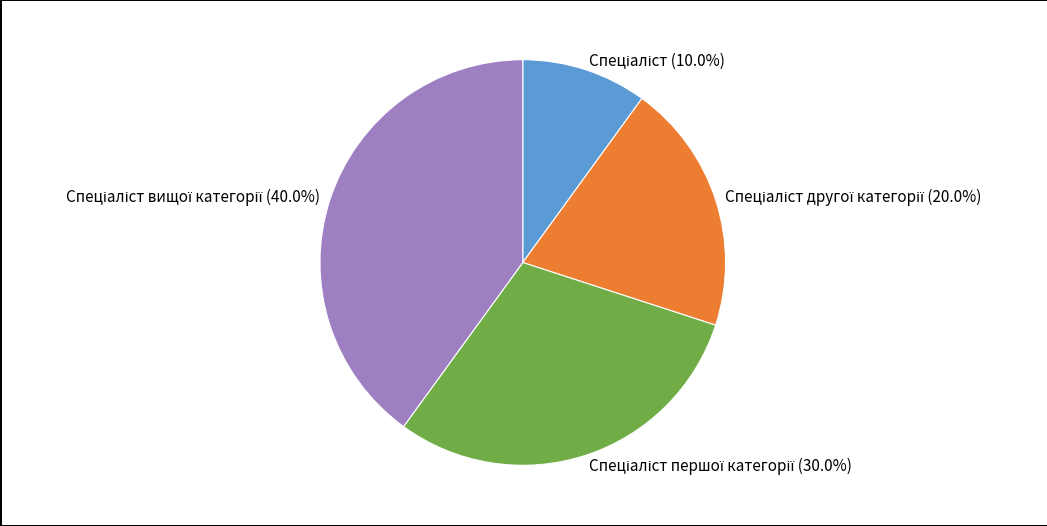

Does any single category account for the majority?

No